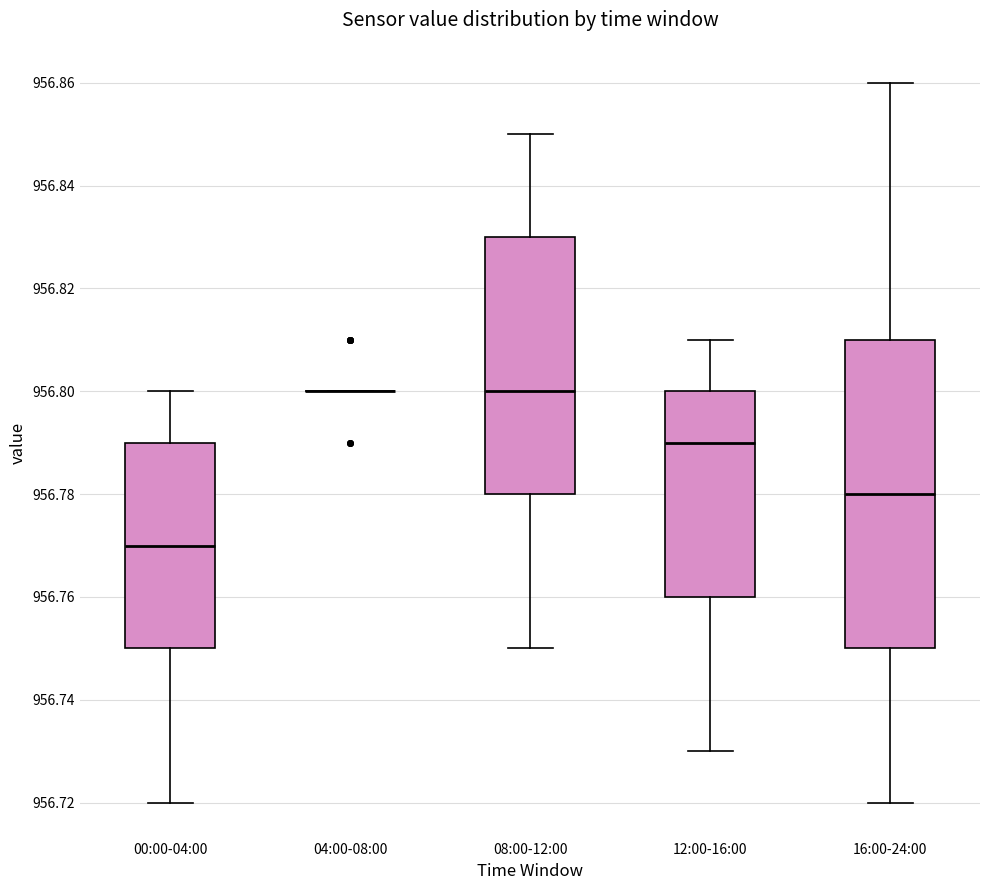

Reading left to right, read every box against the y-axis: the position of its median line, the range the box covers, and the ends of its whiskers. The values are not printed on the chart, so give them approximately, as read against the axis.

00:00-04:00: median 956.77, box 956.75 to 956.79, whiskers 956.72 to 956.80
04:00-08:00: box collapsed to a line at 956.80, whiskers 956.80 to 956.80
08:00-12:00: median 956.80, box 956.78 to 956.83, whiskers 956.75 to 956.85
12:00-16:00: median 956.79, box 956.76 to 956.80, whiskers 956.73 to 956.81
16:00-24:00: median 956.78, box 956.75 to 956.81, whiskers 956.72 to 956.86